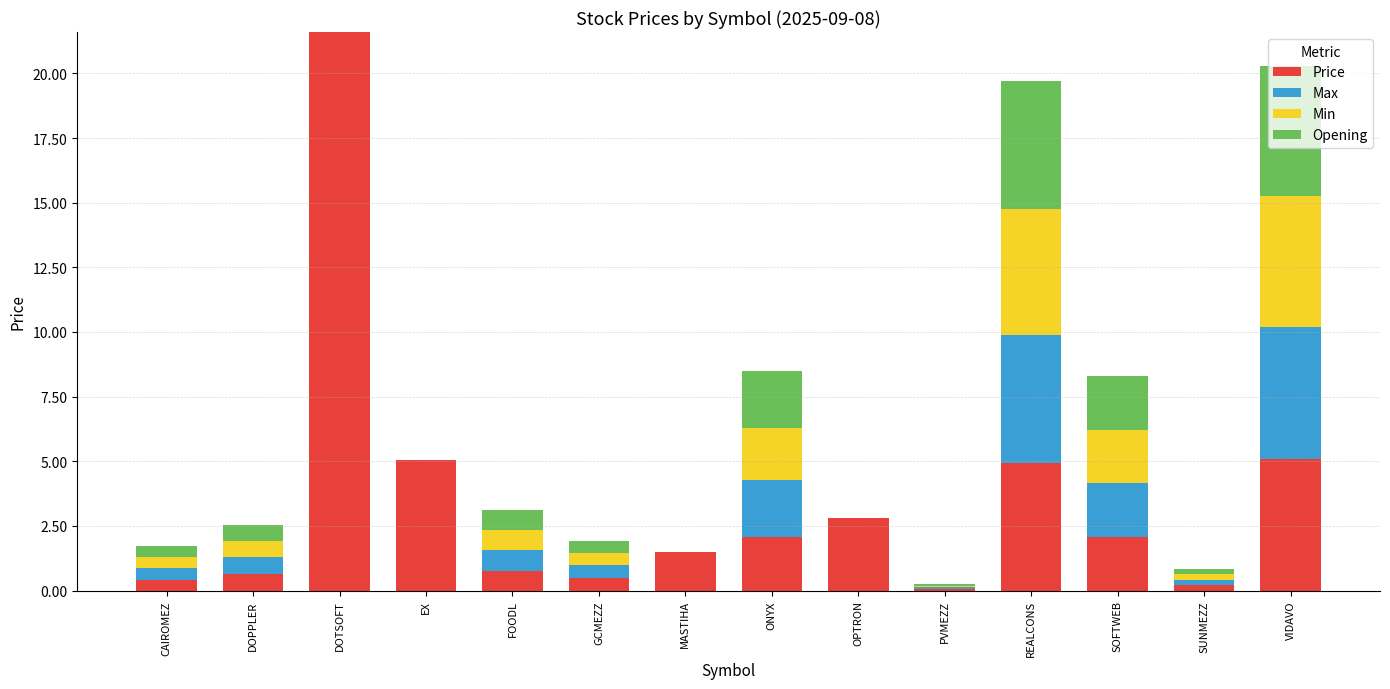

Which category has the highest value in the Price series?

DOTSOFT